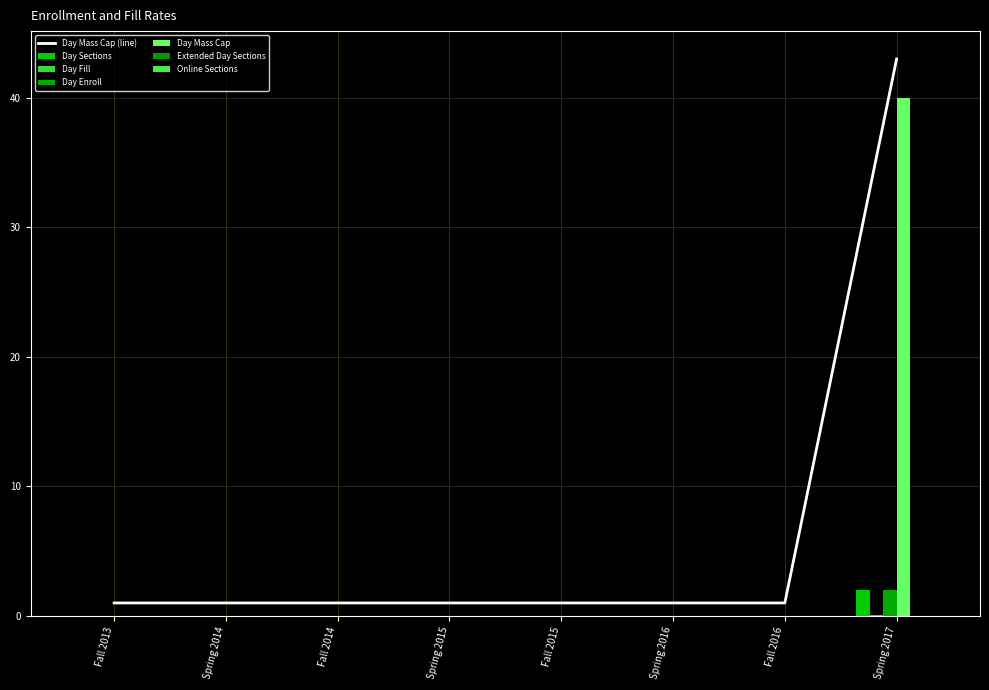

What is the label of the 4th bar from the left?

Spring 2015